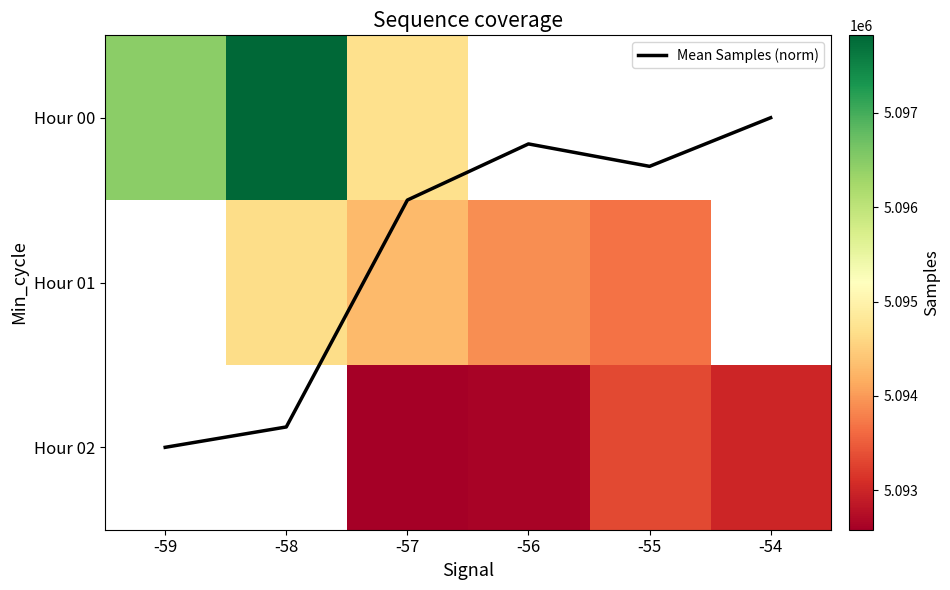

Is it true that Hour 00 equals 2878328.1 at -59?

False